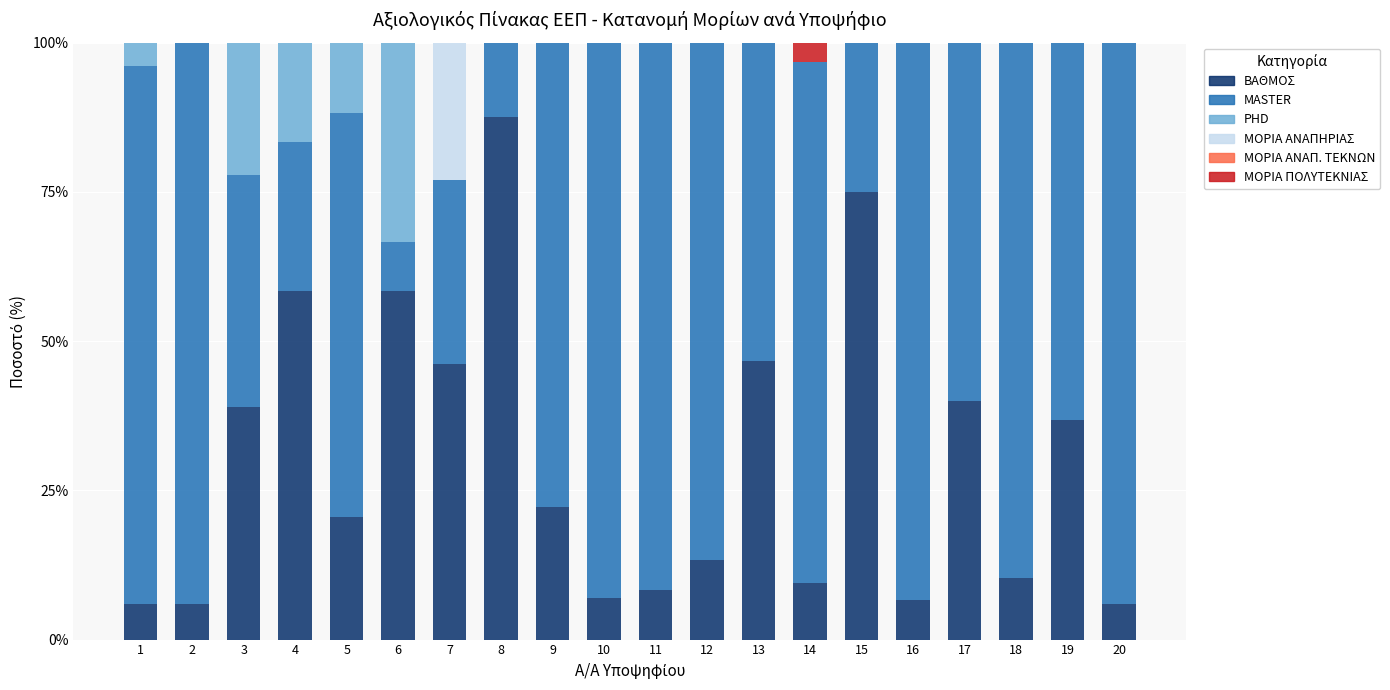

What is the sum of the ΒΑΘΜΟΣ values at 15 and 2?

81.0